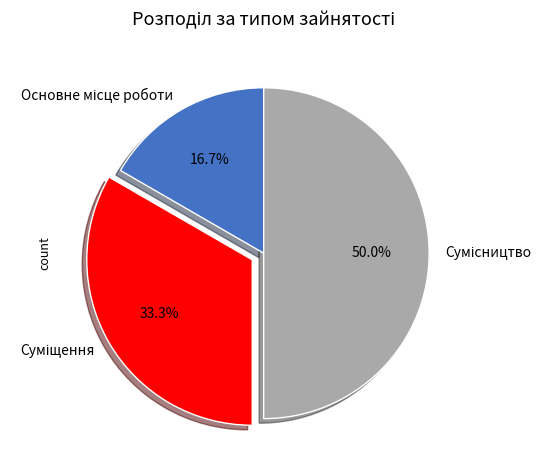

To the nearest percent, what portion does Суміщення represent?

33%